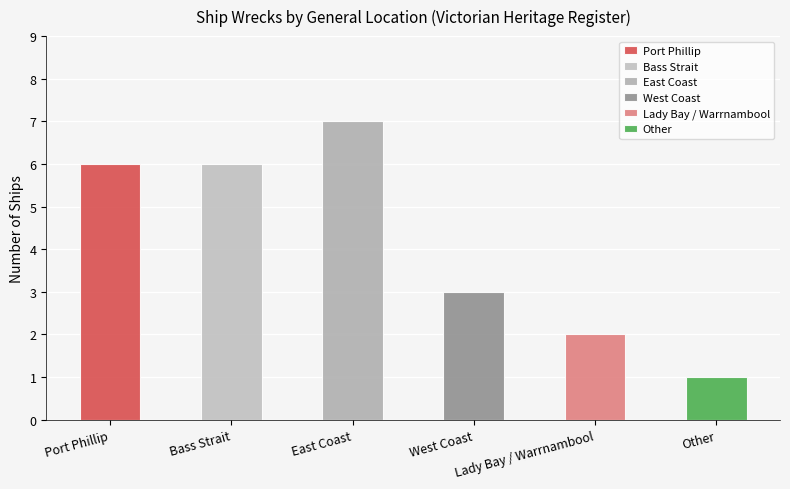

True or false: the data shows 7 at East Coast.

True